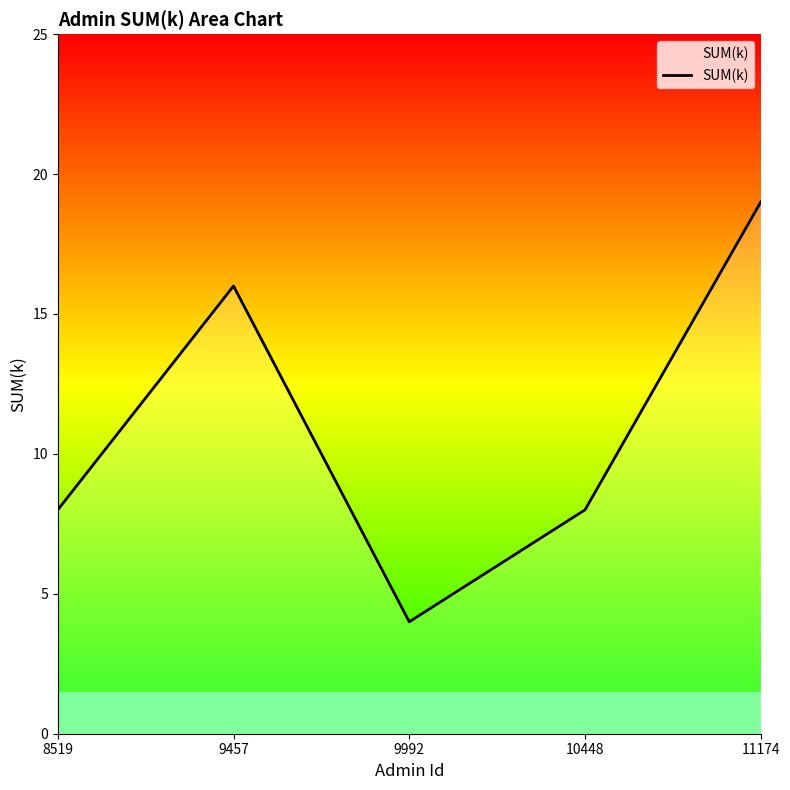

Which label corresponds to the smallest value in the chart?

9992